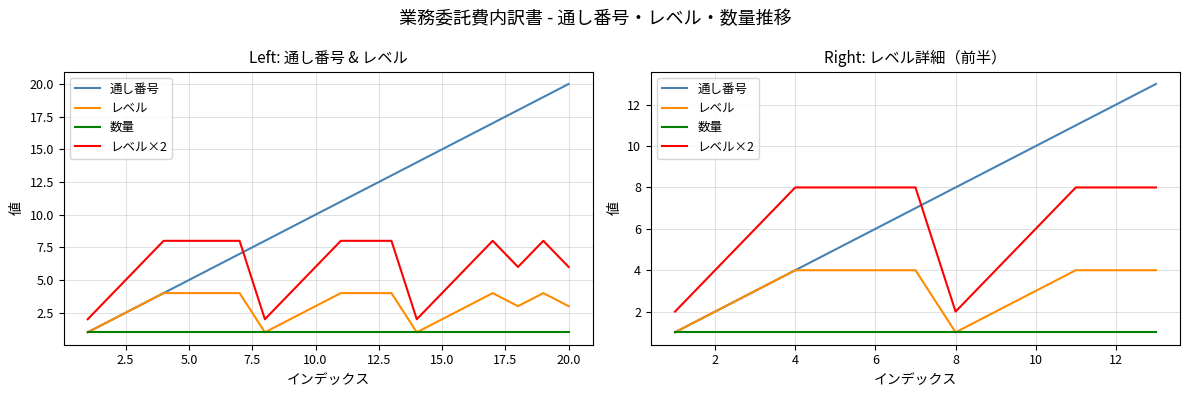

What is the smallest value displayed?

1